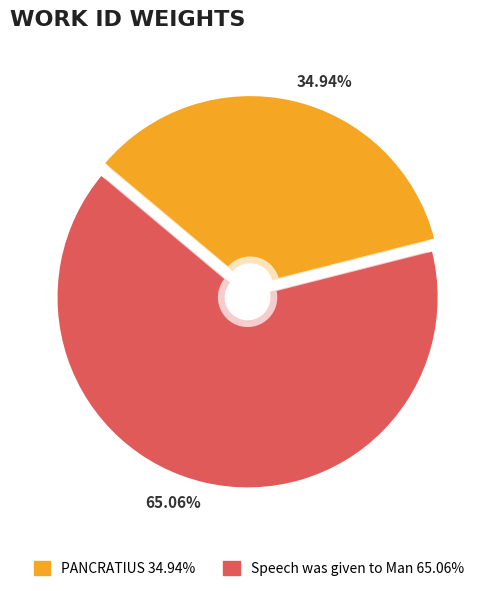

Which category accounts for the majority?

Speech was given to Man